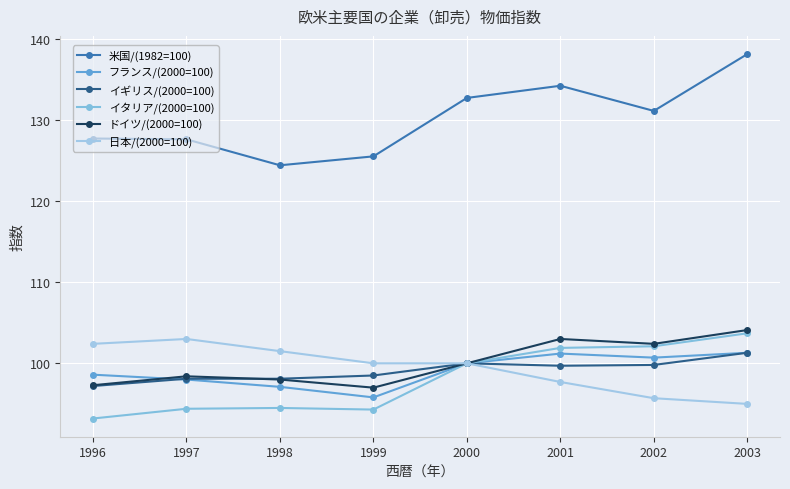

Which series has the widest spread of values?

米国/(1982=100)